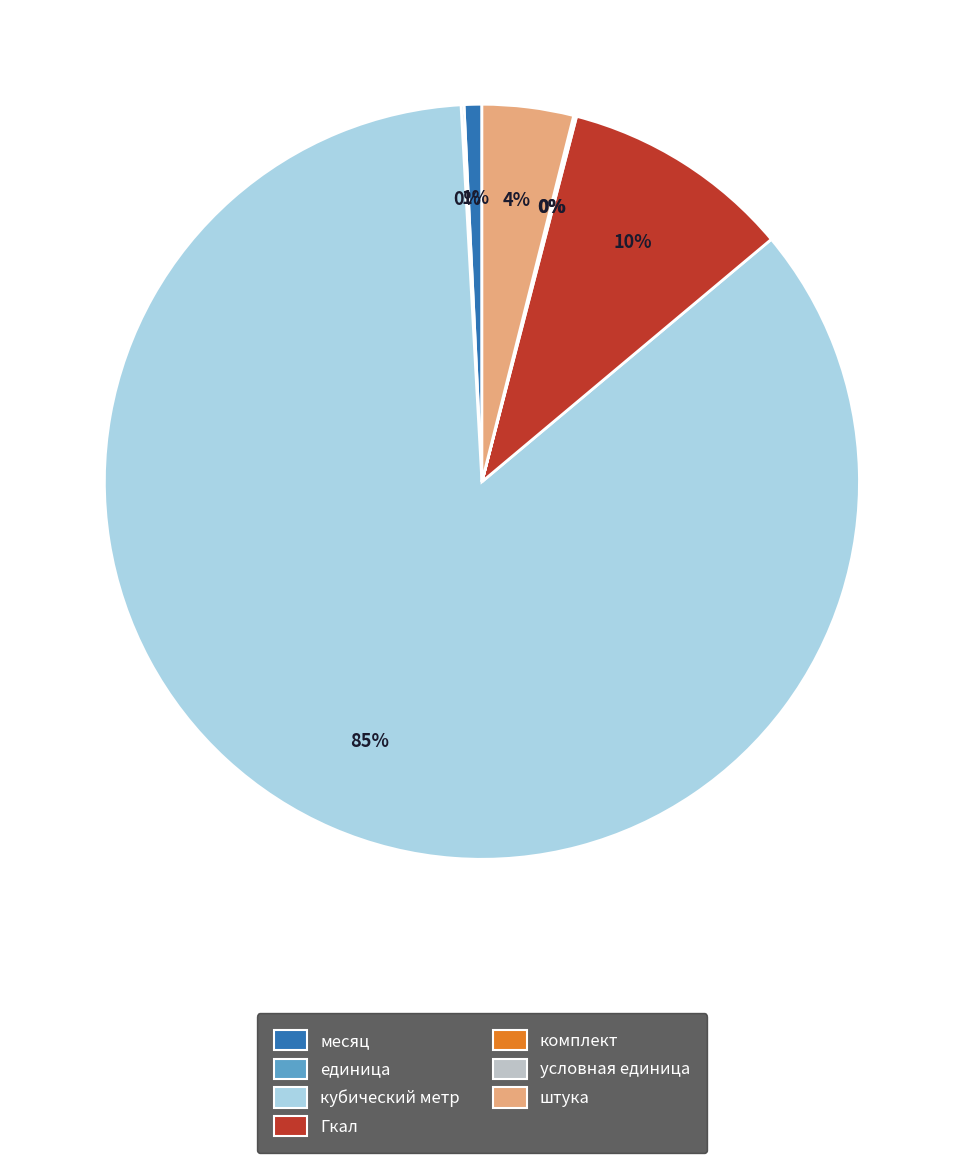

To the nearest percent, what is the average slice percentage?

14%